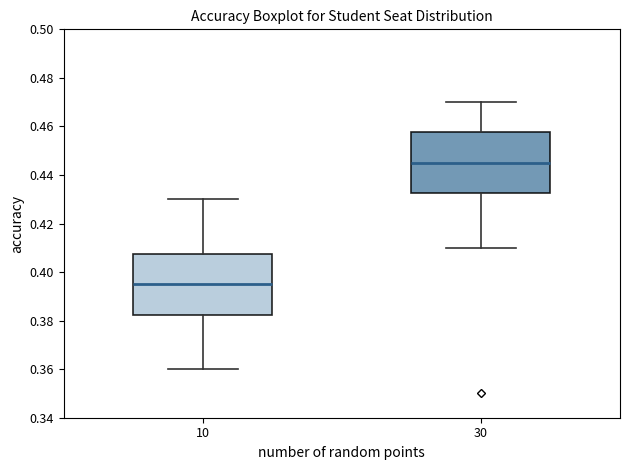

Where is the lower edge of the box at x = 30 on the y-axis? The values are not printed on the chart, so give them approximately, as read against the axis.

0.432